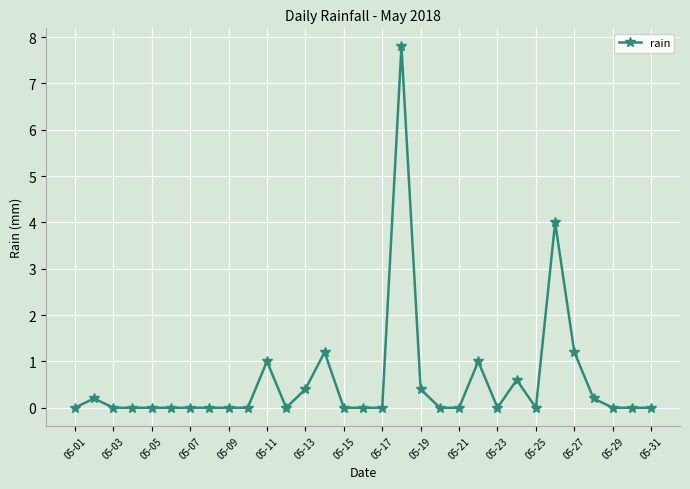

What is the average value?

0.6